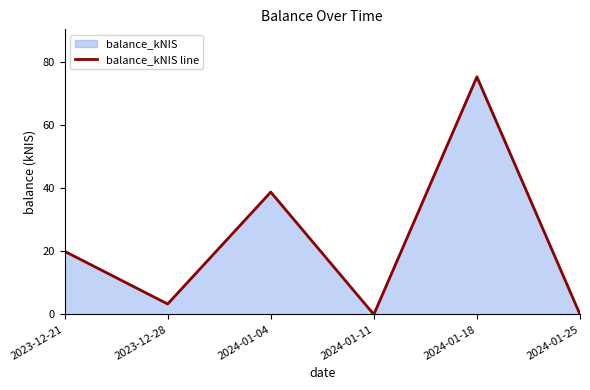

Reading left to right, extract all data points from this chart.

2023-12-21=20.0	2023-12-28=3.3	2024-01-04=38.8	2024-01-11=0.0	2024-01-18=75.4	2024-01-25=0.0